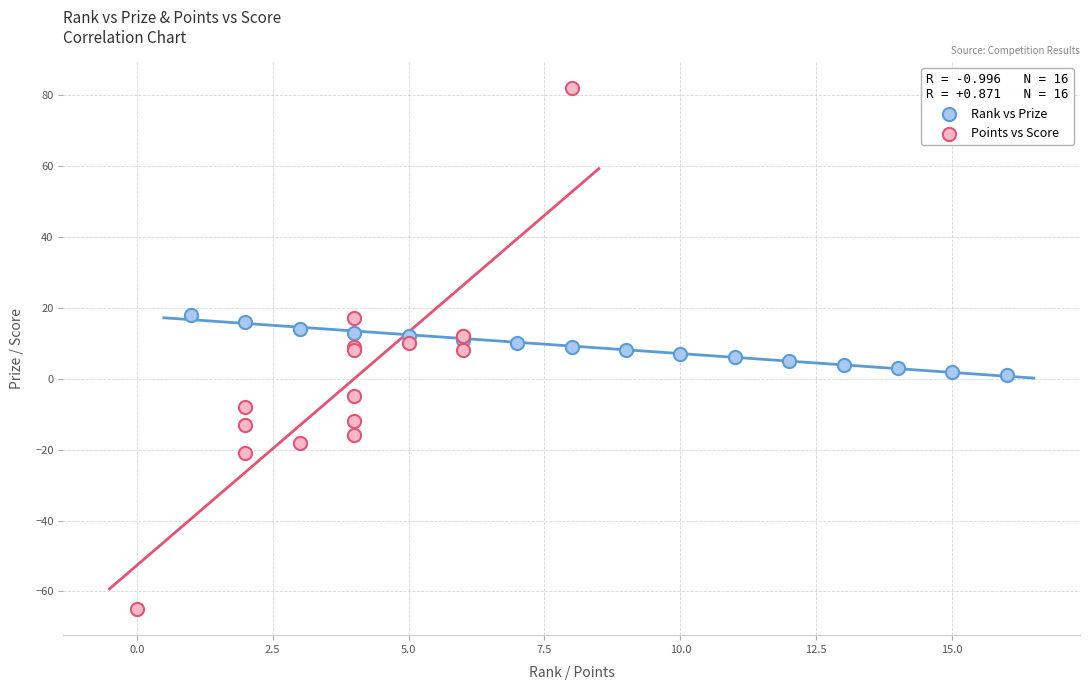

Which series has the widest spread of Y values?

Points vs Score